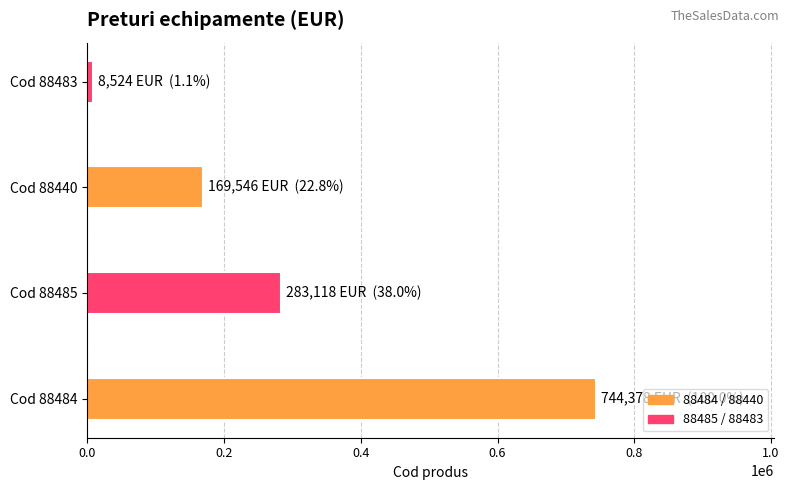

True or false: the data shows 283118 at Cod 88485.

True